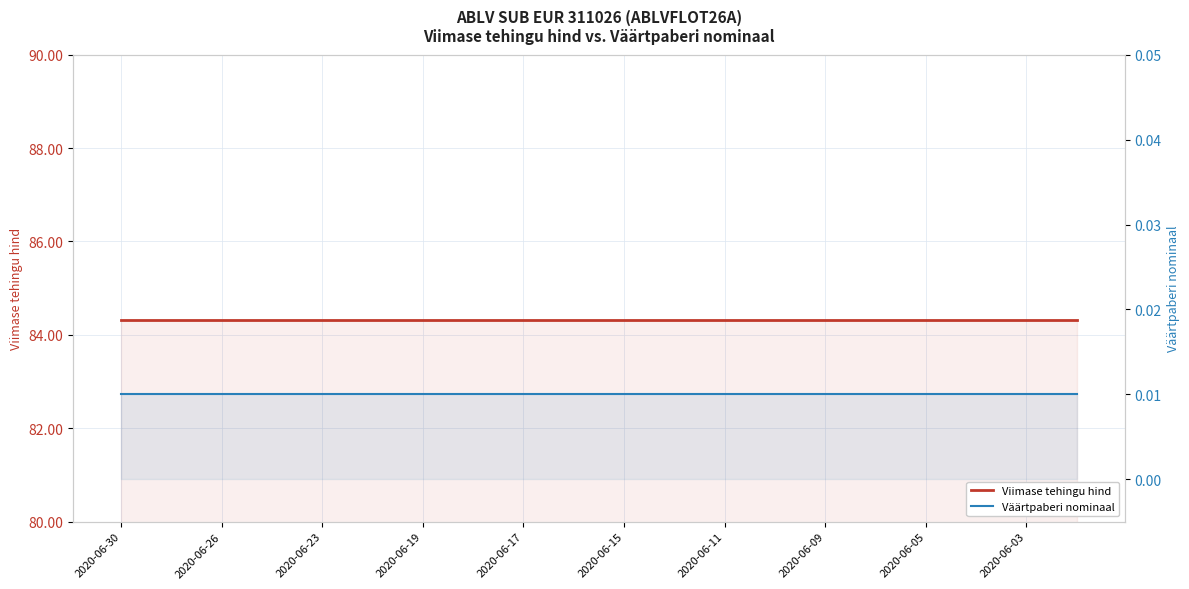

The value of Väärtpaberi nominaal at 2020-06-03 is 0.0. True or false?

False